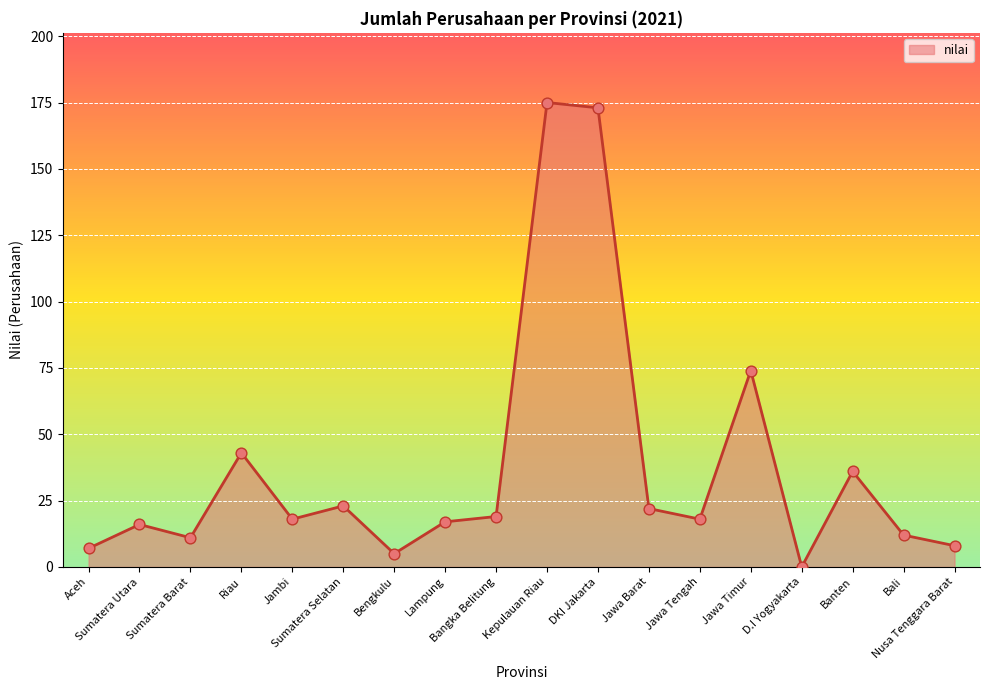

What is the change in value from Sumatera Utara to Bangka Belitung?

+3